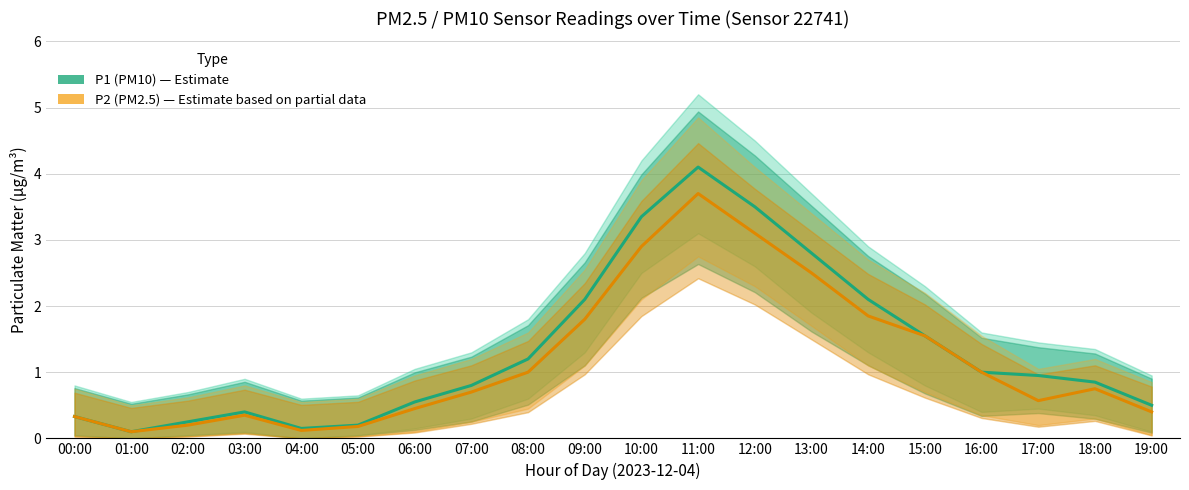

Reading left to right, transcribe all the data shown in this chart.

P1 (PM10): 0.3	0.1	0.2	0.4	0.1	0.2	0.6	0.8	1.2	2.1	3.4	4.1	3.5	2.8	2.1	1.6	1.0	0.9	0.8	0.5
P2 (PM2.5): 0.3	0.1	0.2	0.3	0.1	0.2	0.5	0.7	1.0	1.8	2.9	3.7	3.1	2.5	1.9	1.6	1.0	0.6	0.8	0.4